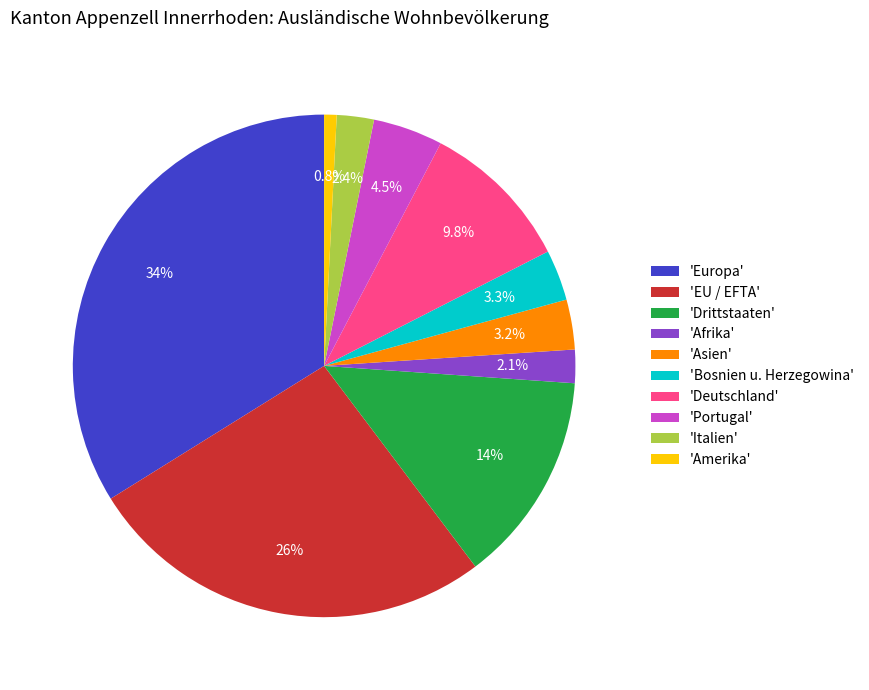

What is the total percentage of 'Italien' and 'Drittstaaten'?

16.0%